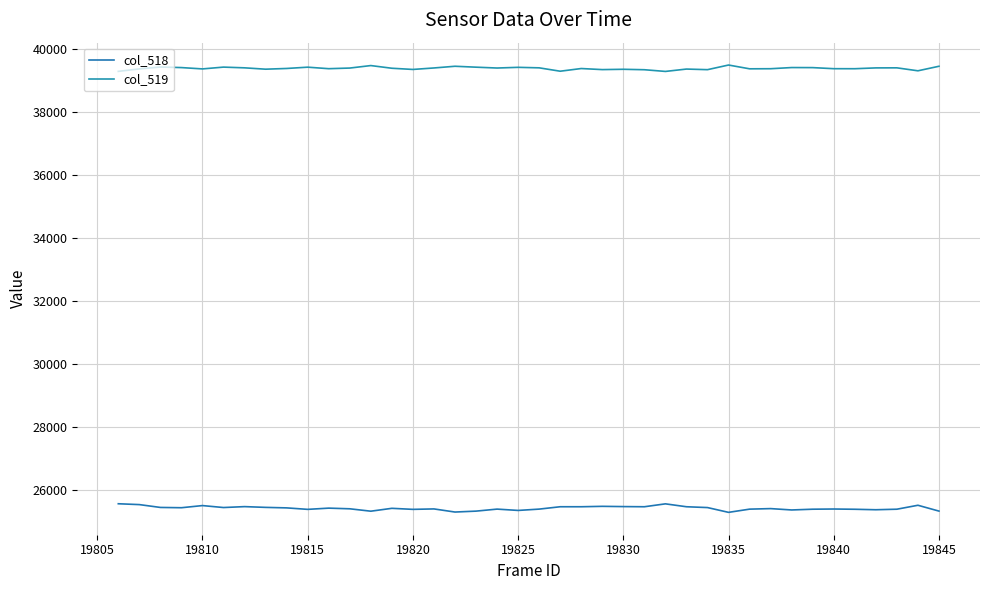

What is the value of the col_519 point at the 23rd from the left?

39371